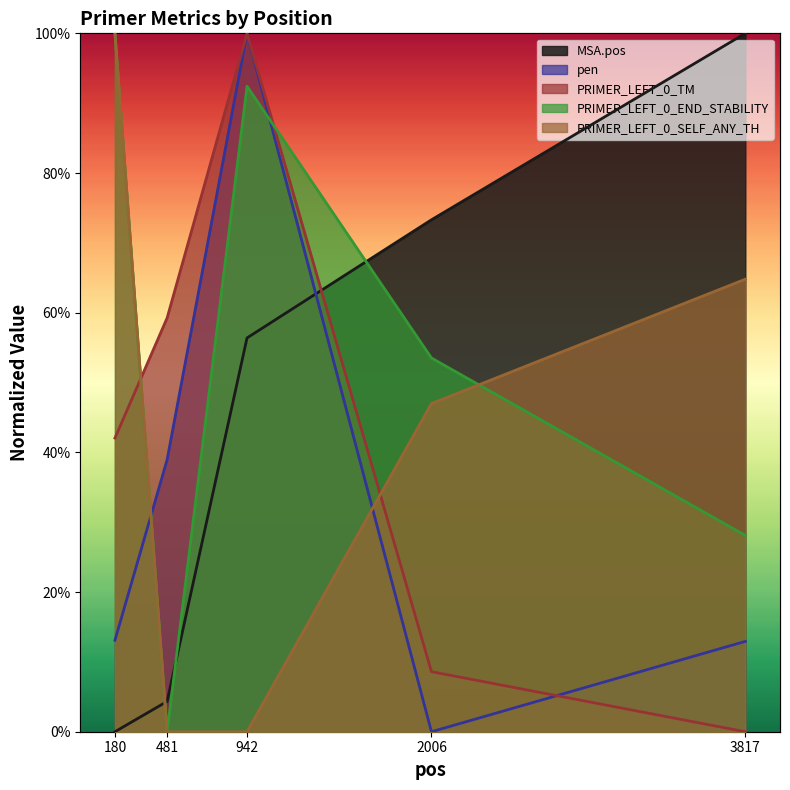

At which label is PRIMER_LEFT_0_TM closest to 0?

3817